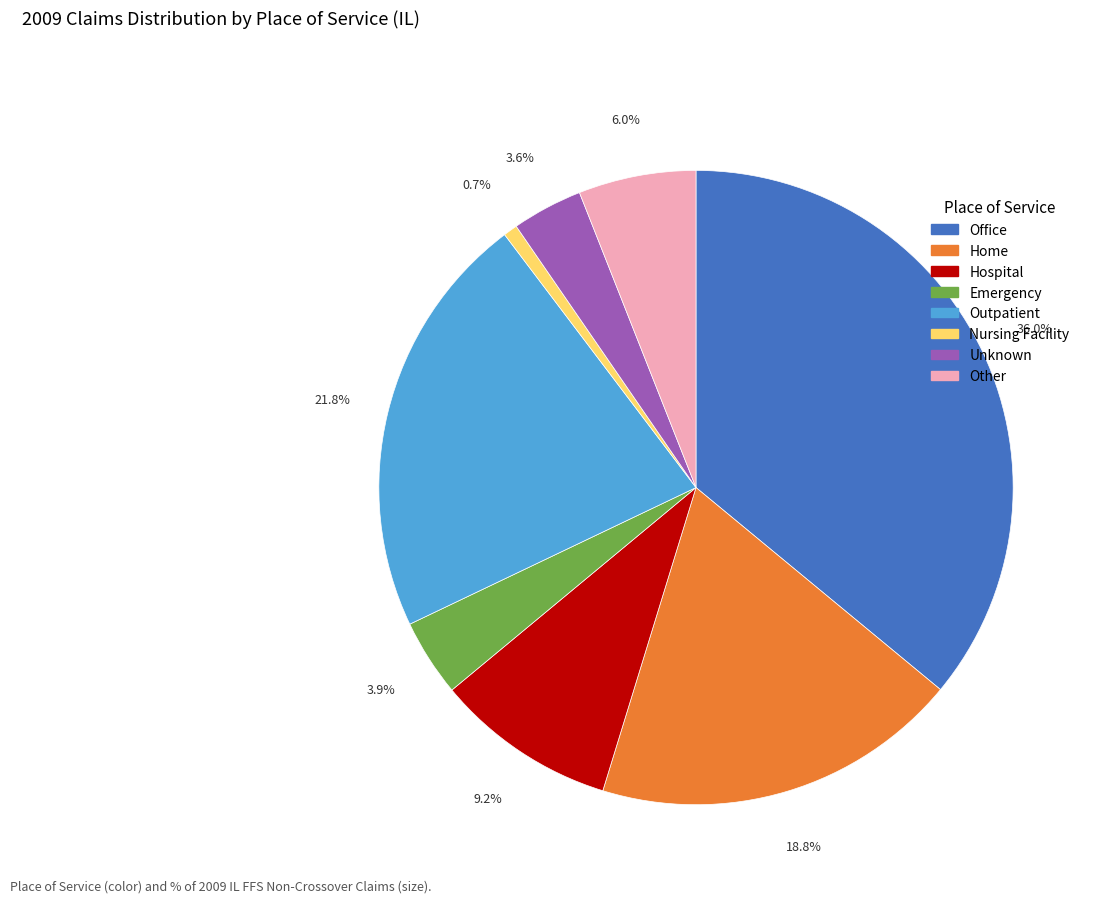

Count the number of slices in the pie.

8